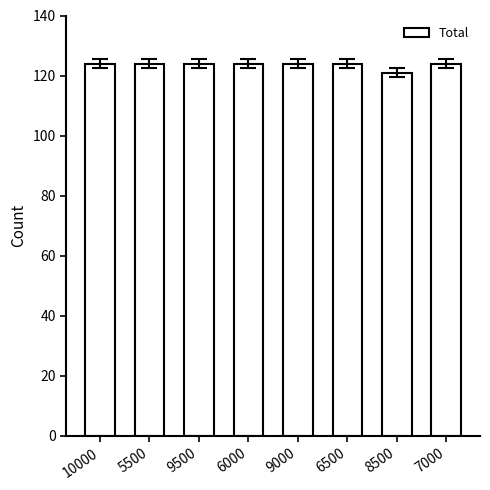

Which label corresponds to the smallest value in the chart?

8500